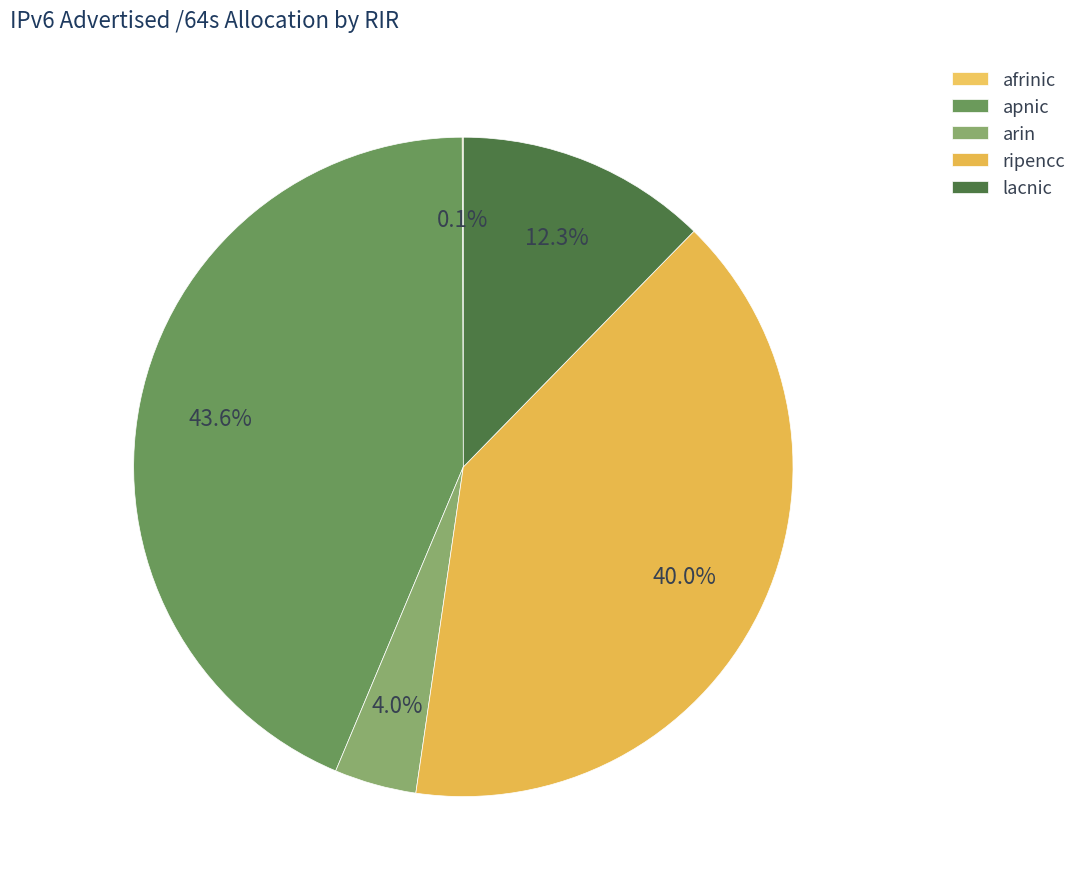

To the nearest percent, what portion does arin represent?

4%